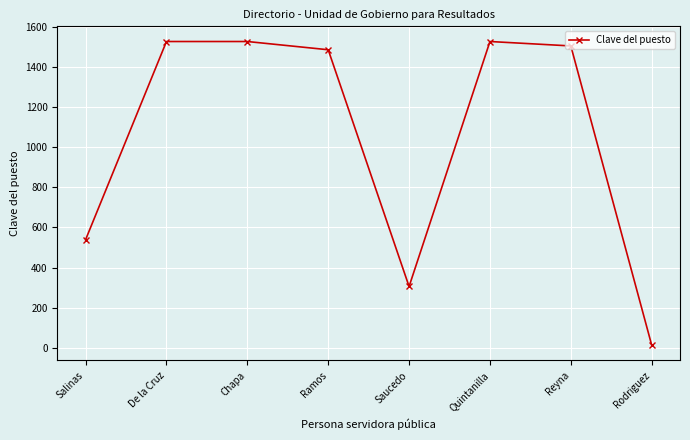

How many interior local valleys (lower than both neighbors) does the data have?

1